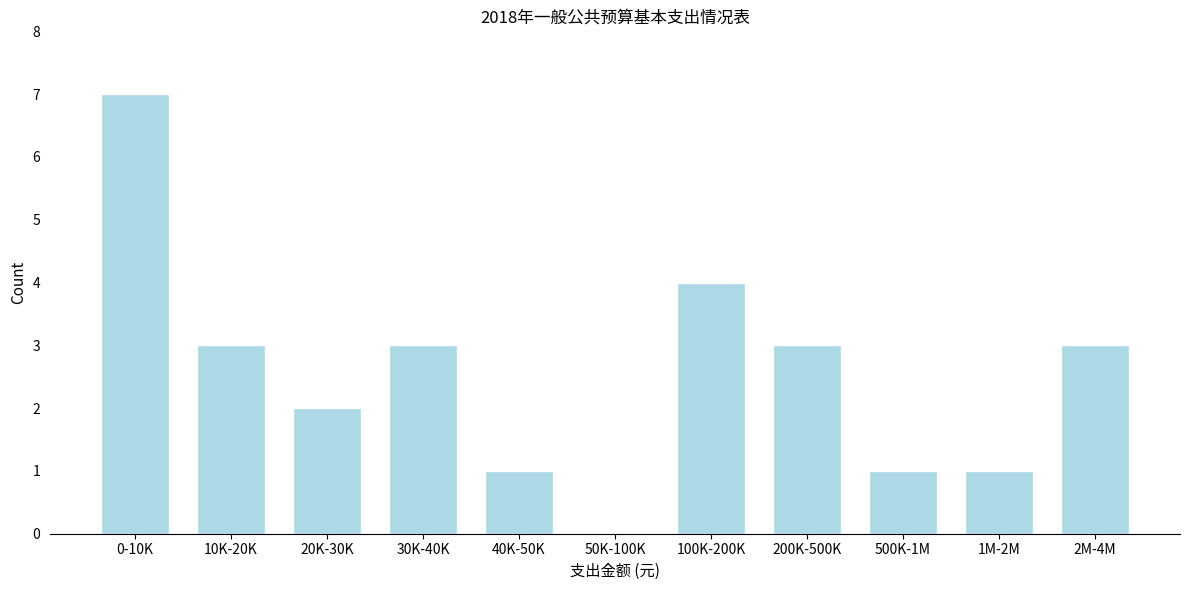

Reading right to left, extract all data points from this chart.

2M-4M=3	1M-2M=1	500K-1M=1	200K-500K=3	100K-200K=4	50K-100K=0	40K-50K=1	30K-40K=3	20K-30K=2	10K-20K=3	0-10K=7